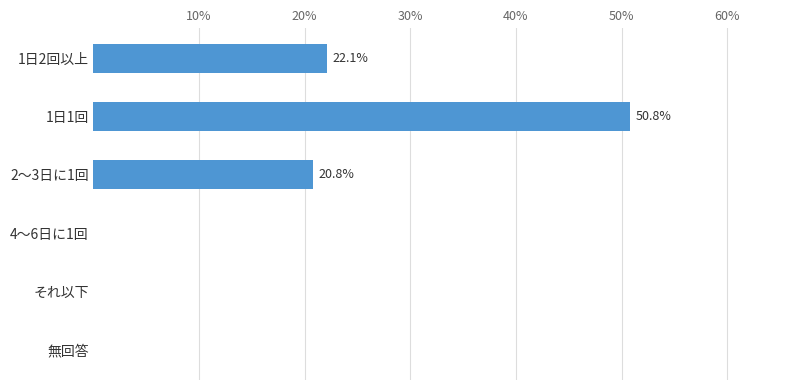

How many positive values are there?

3